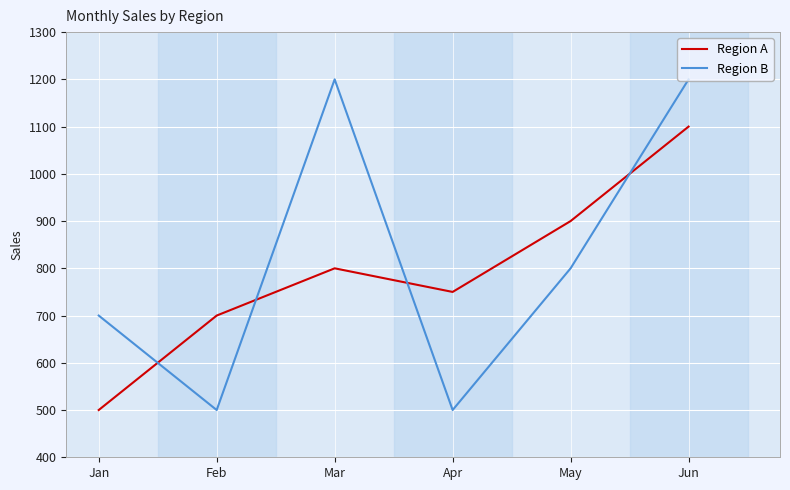

The value of Region B at Apr is 500. True or false?

True